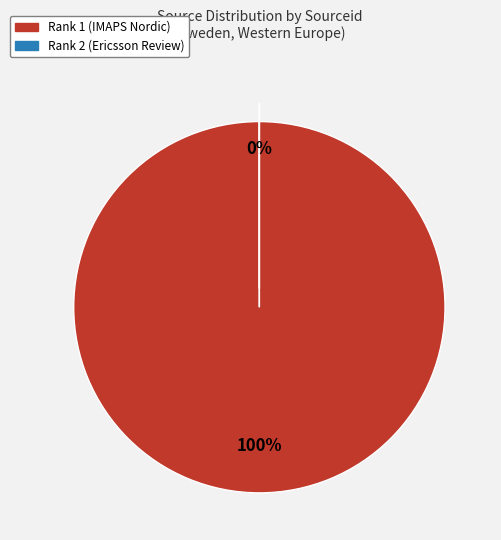

Between Rank 1 (IMAPS Nordic) and Rank 2 (Ericsson Review), which is larger?

Rank 1 (IMAPS Nordic)